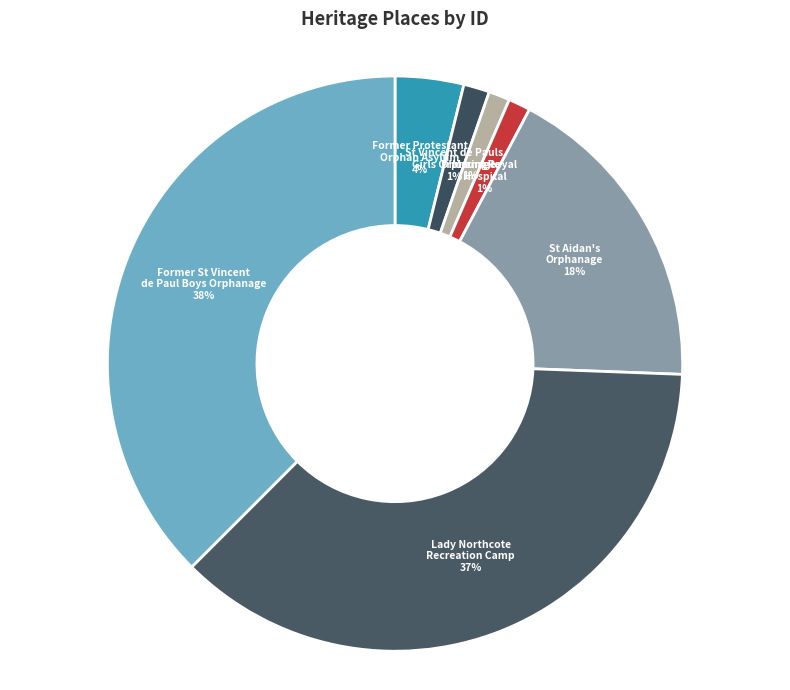

Is there a majority slice in this chart?

No